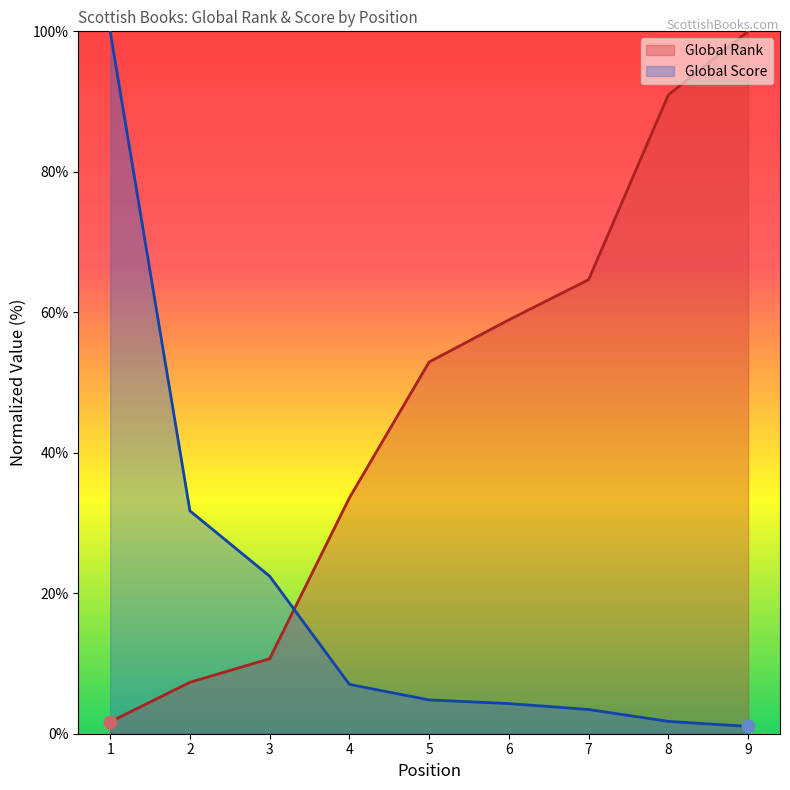

Which series contains the highest Y value?

Global Rank